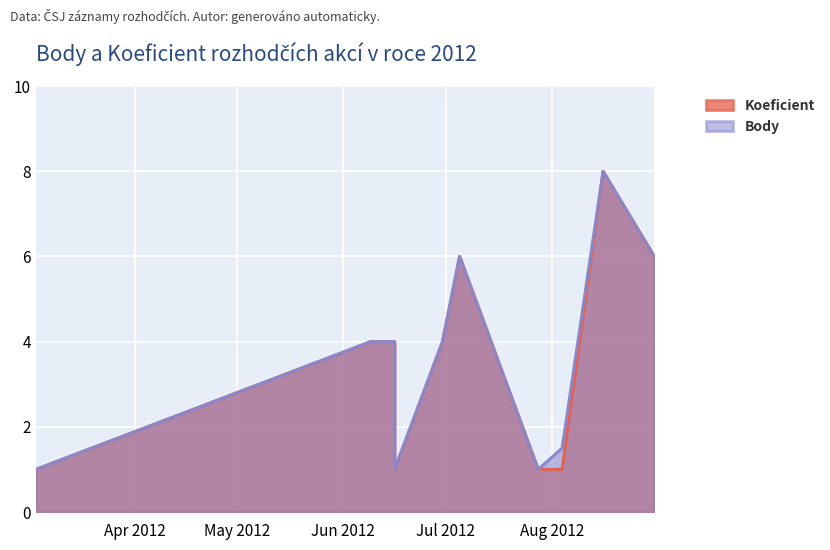

How many lines are shown in the chart?

2